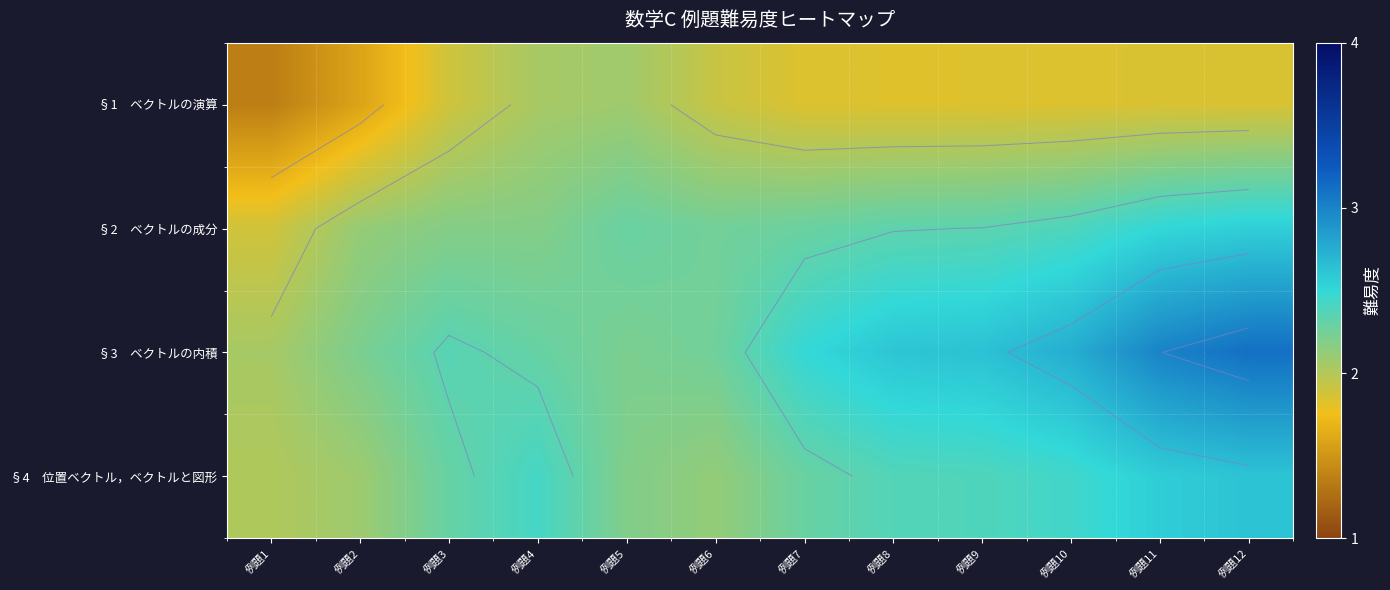

What is the sum of the §3 ベクトルの内積 values at 例題9 and 例題3?

5.0